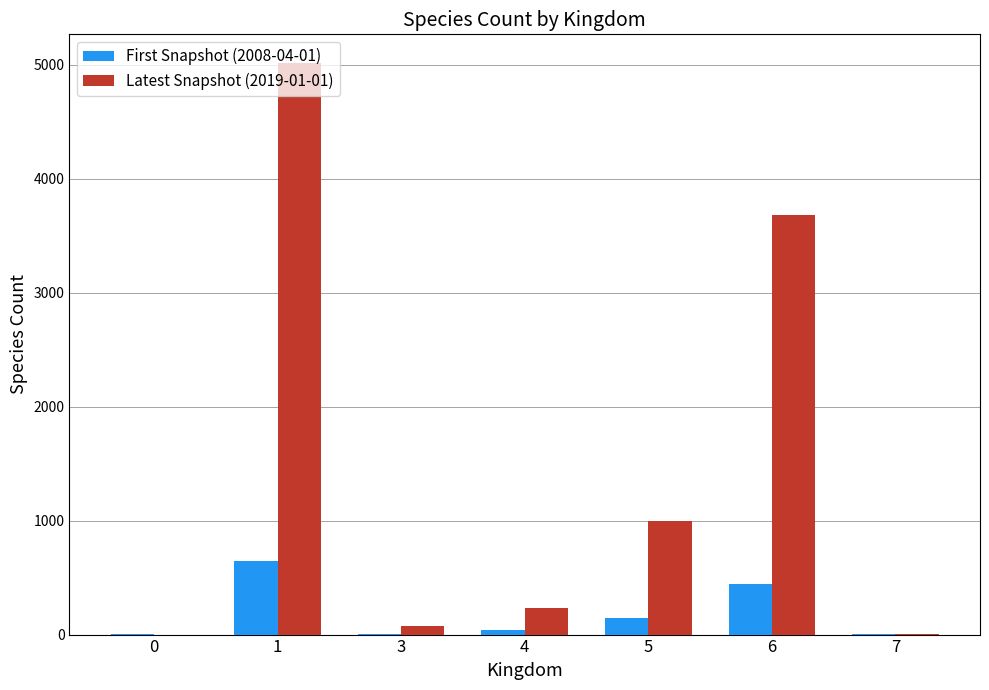

The First Snapshot (2008-04-01) series shows 2 at 0. True or false?

True